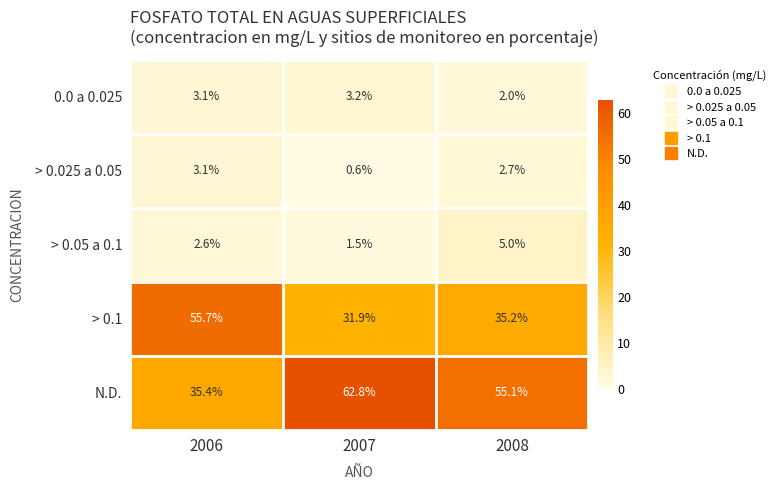

Rank the series at 2007 from highest to lowest value.

N.D., > 0.1, 0.0 a 0.025, > 0.05 a 0.1, > 0.025 a 0.05